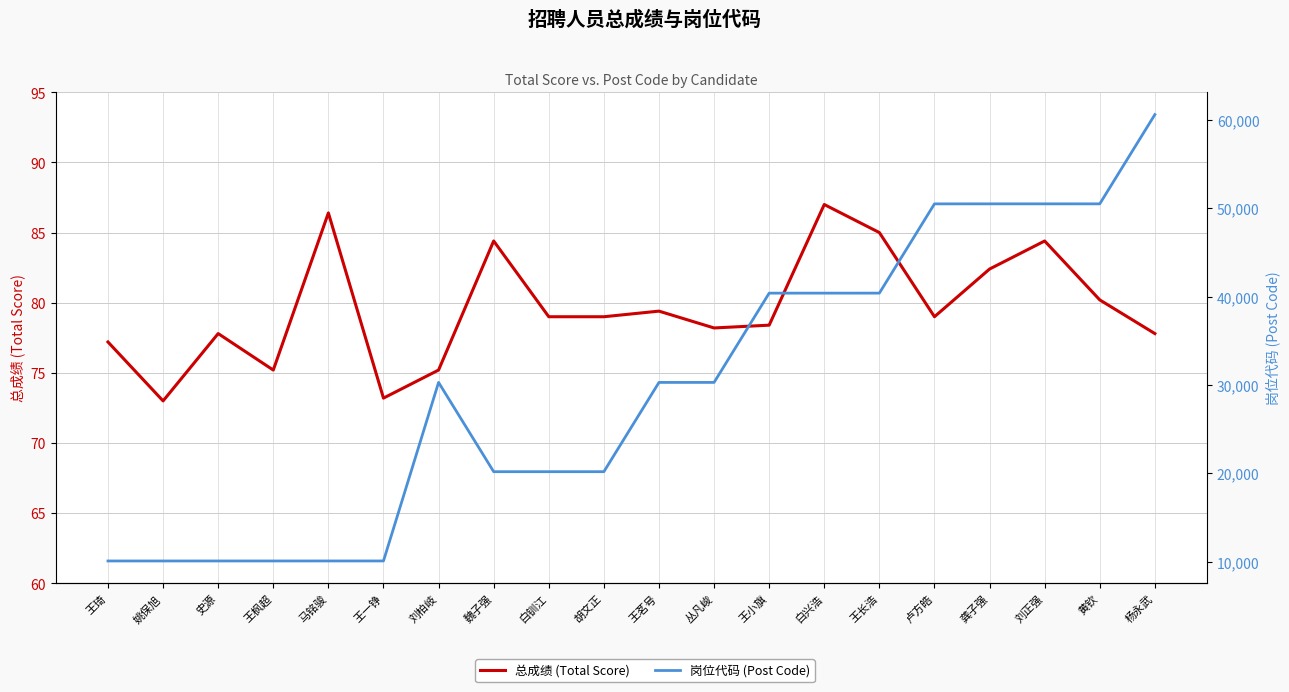

True or false: 总成绩 (Total Score) has a value of 25.5 at 白兴浩.

False